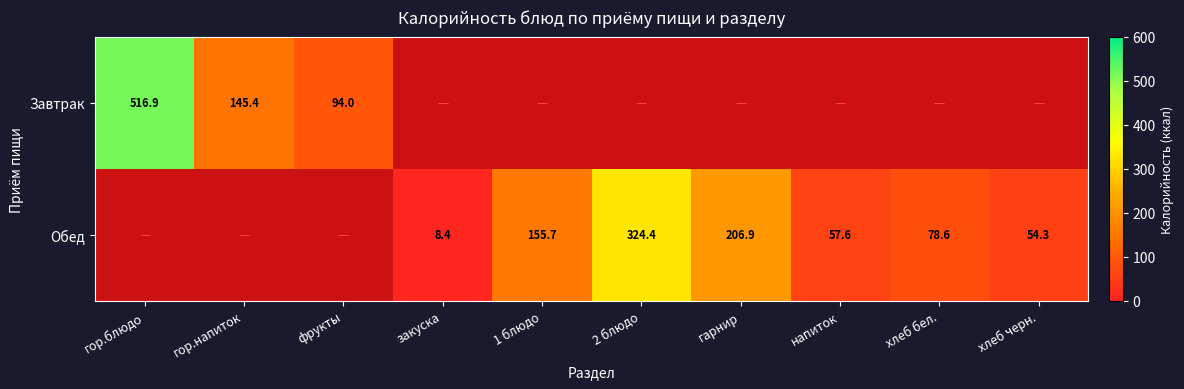

What is the lowest value of the Завтрак series?

94.0